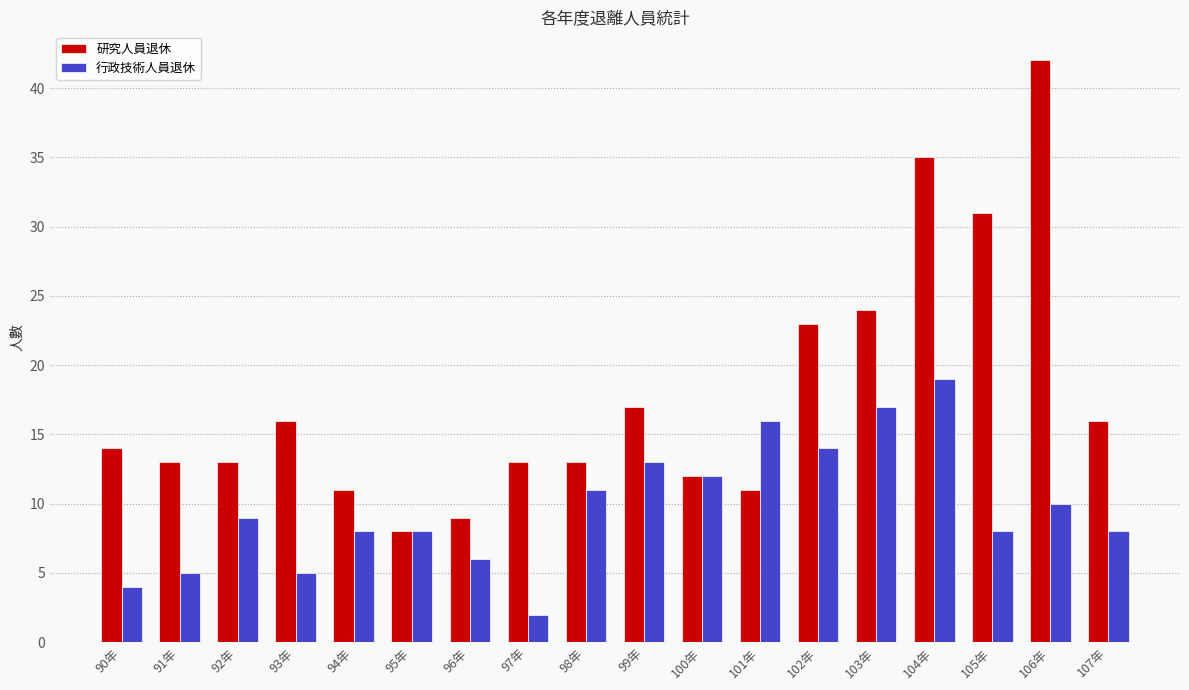

Rank the series by their average value, from highest to lowest.

研究人員退休, 行政技術人員退休